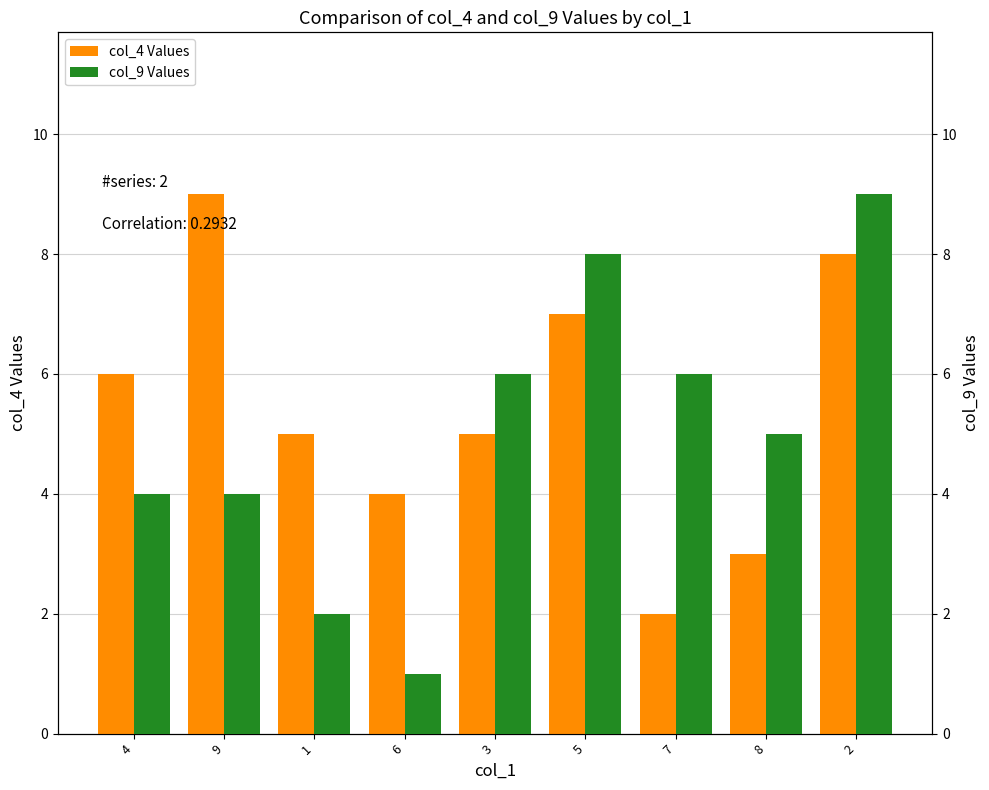

Count the number of categories in the chart.

9